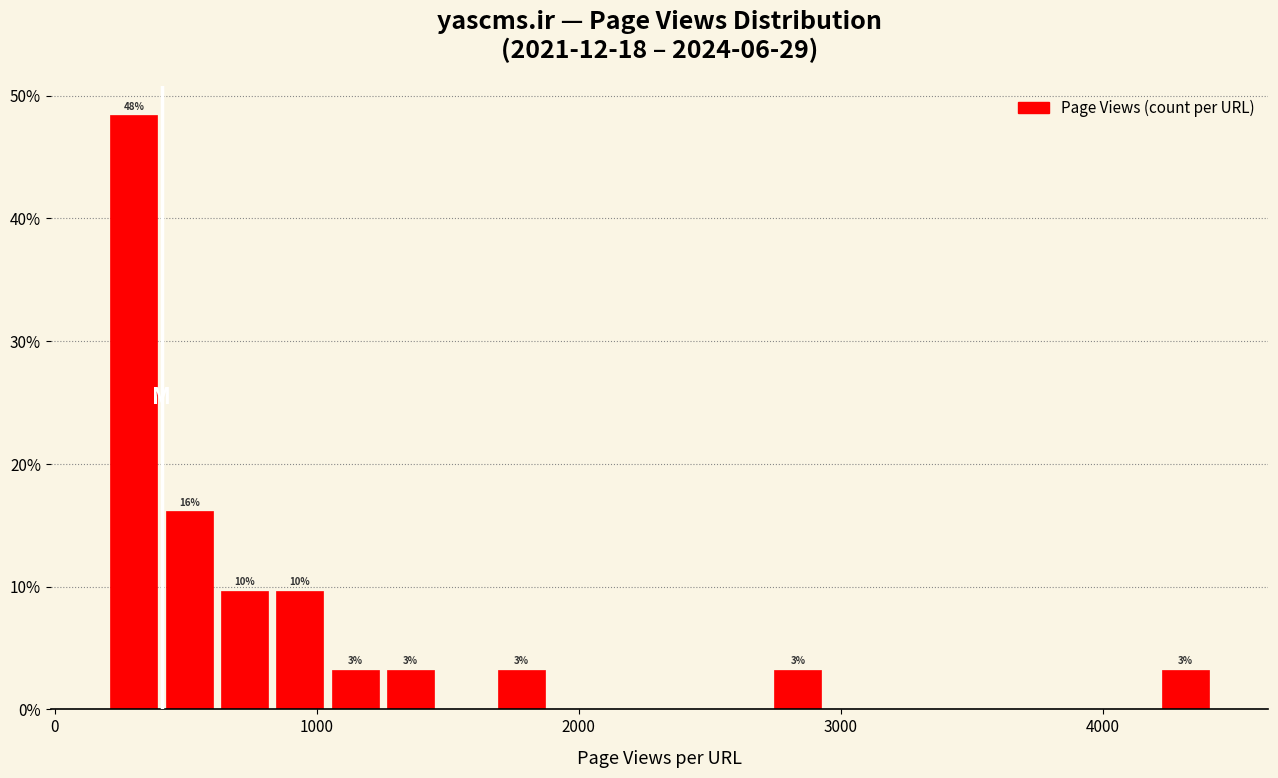

Read against the x-axis, roughly where is the centre of the tallest bar?

300